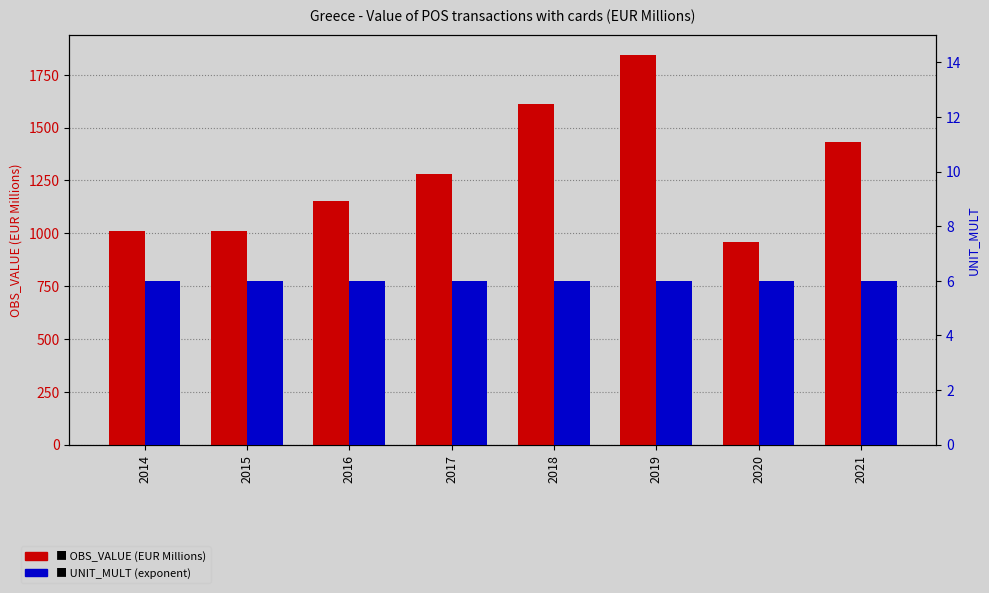

What is the value of the UNIT_MULT bar at the 3rd from the left?

6.0